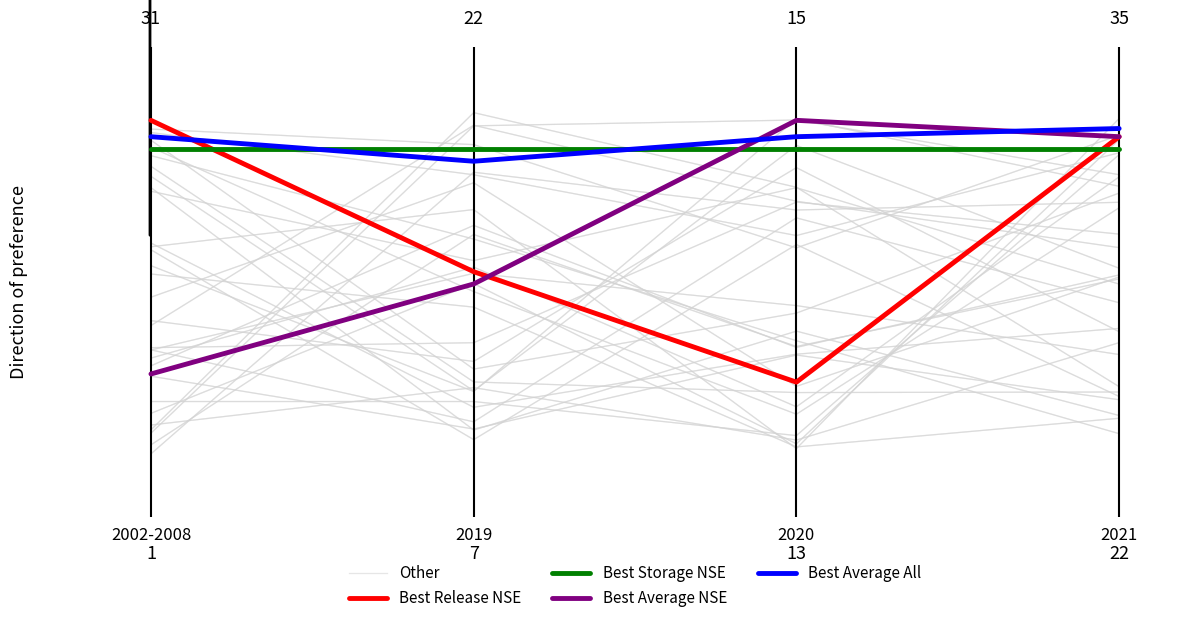

At how many categories does at least one series exceed 0?

4